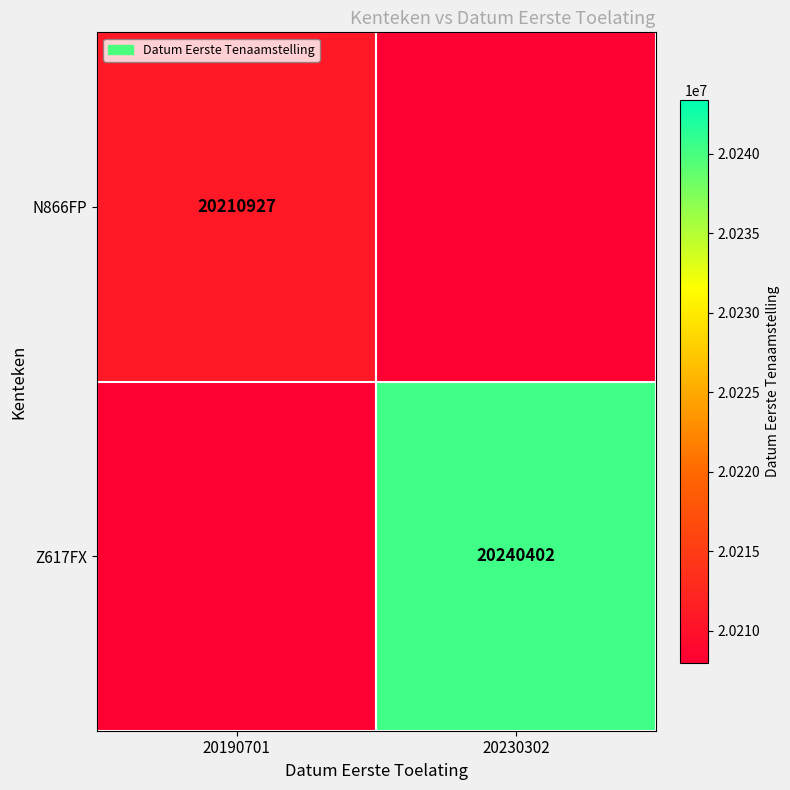

The value of N866FP at 20190701 is 8355809. True or false?

False